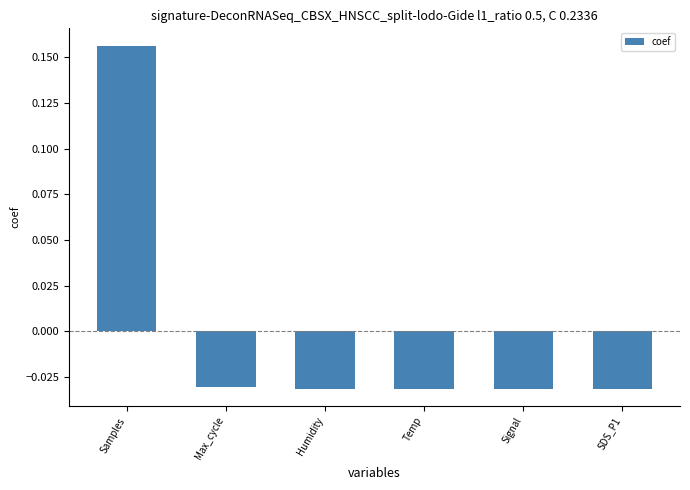

How many values are below 0?

5